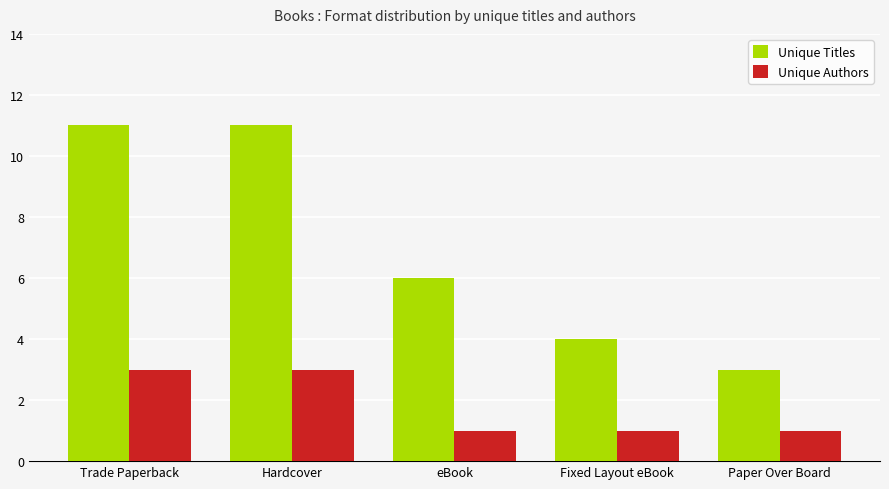

Is it true that Unique Titles equals 1 at Paper Over Board?

False